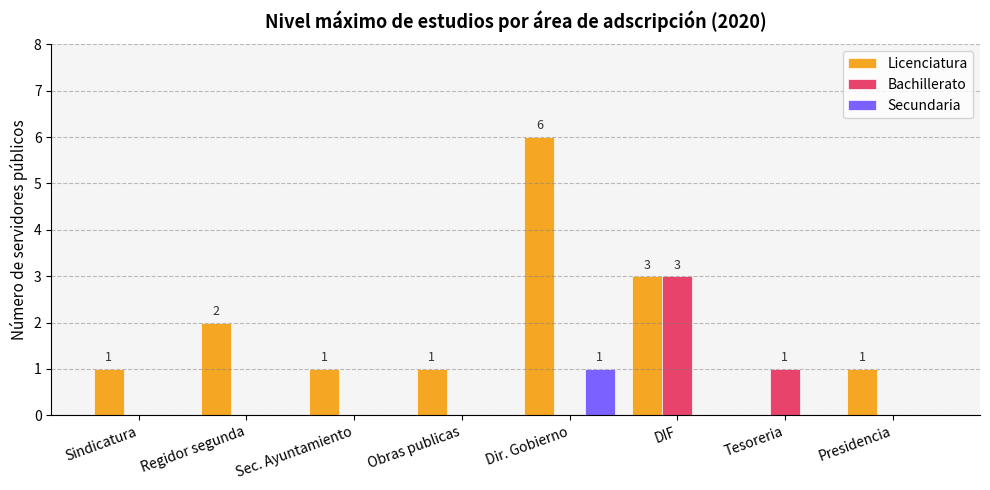

At which label does Licenciatura reach its peak?

Dir. Gobierno